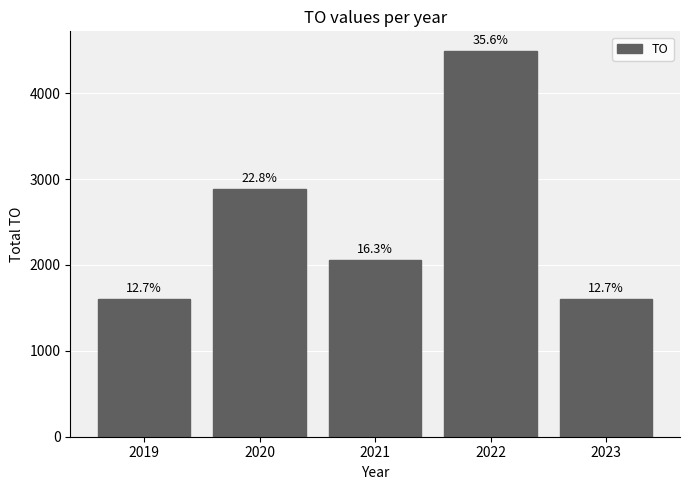

The value at 2021 is 2744. True or false?

False